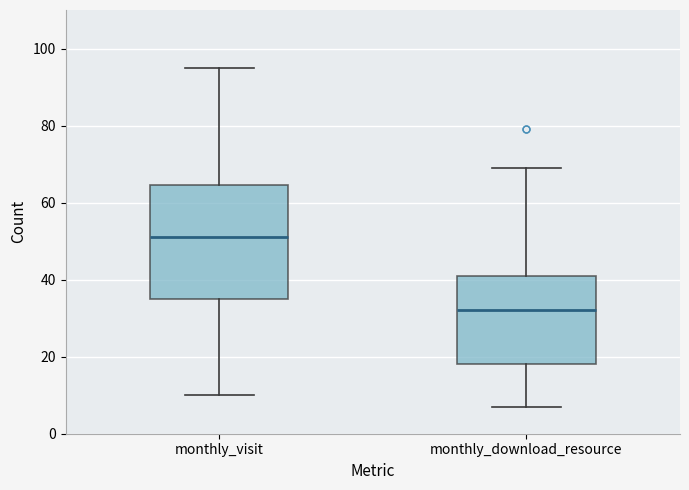

Which box is the tallest, from its lower edge to its upper edge?

monthly_visit